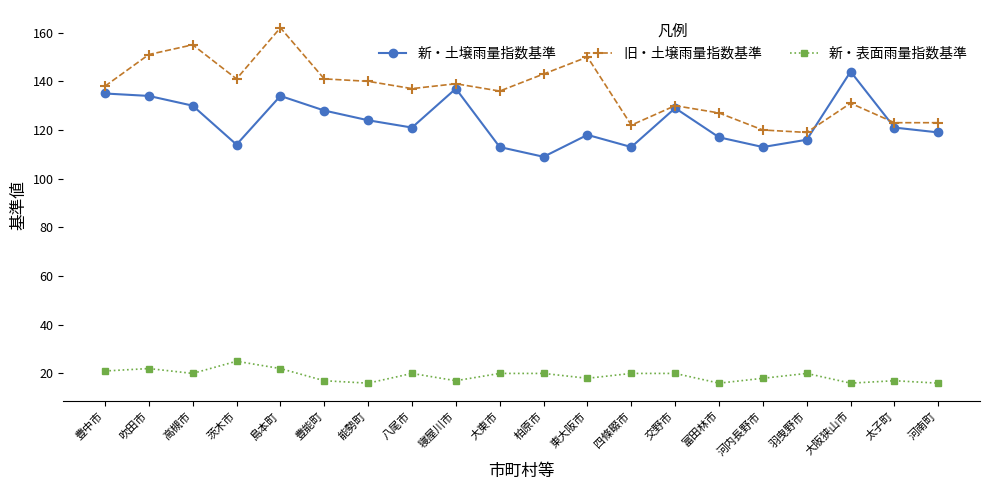

The value of 新・土壌雨量指数基準 at 柏原市 is 109. True or false?

True